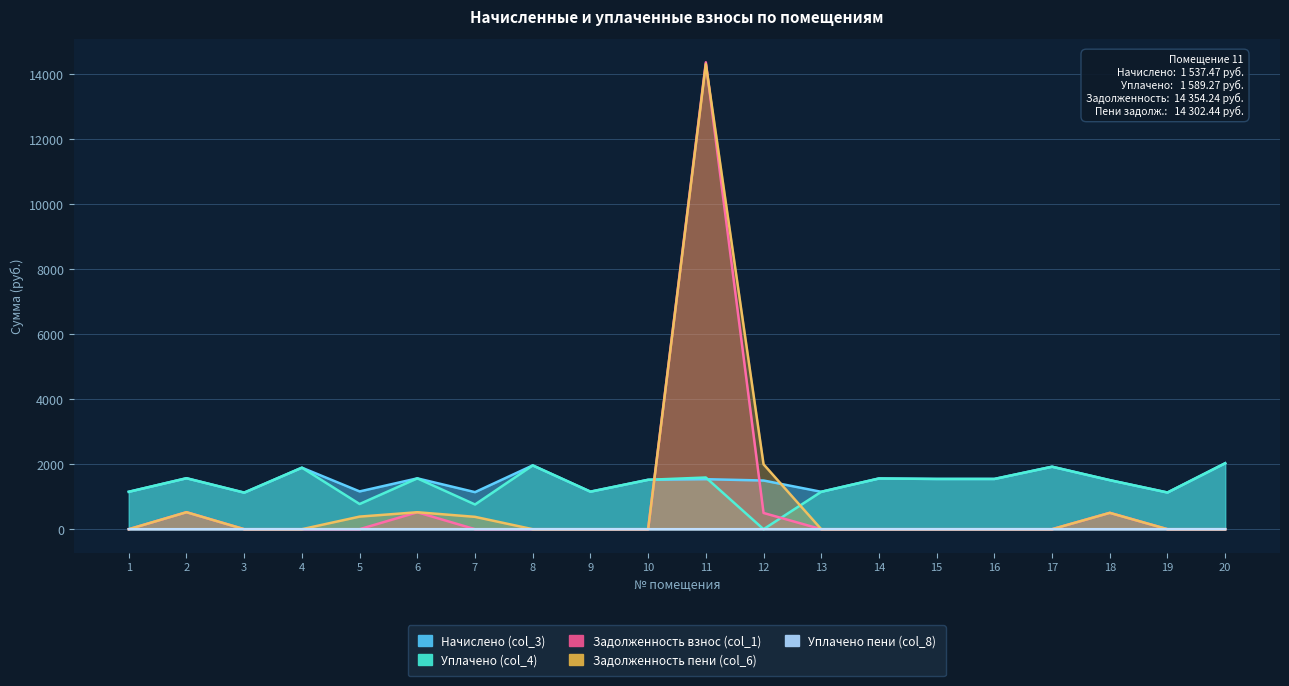

What is the difference between the maximum and minimum values in the Уплачено (col_4) series?

2027.8